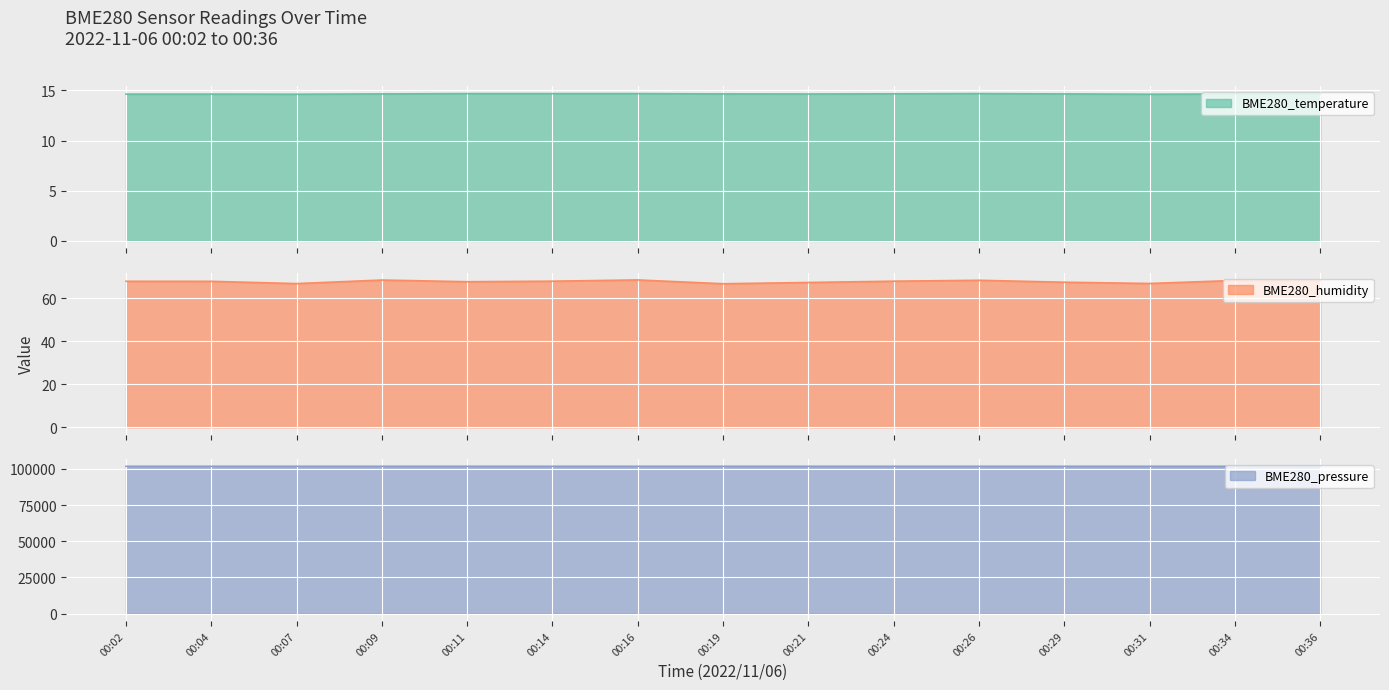

What is the difference between the maximum and minimum values in the BME280_temperature series?

0.1